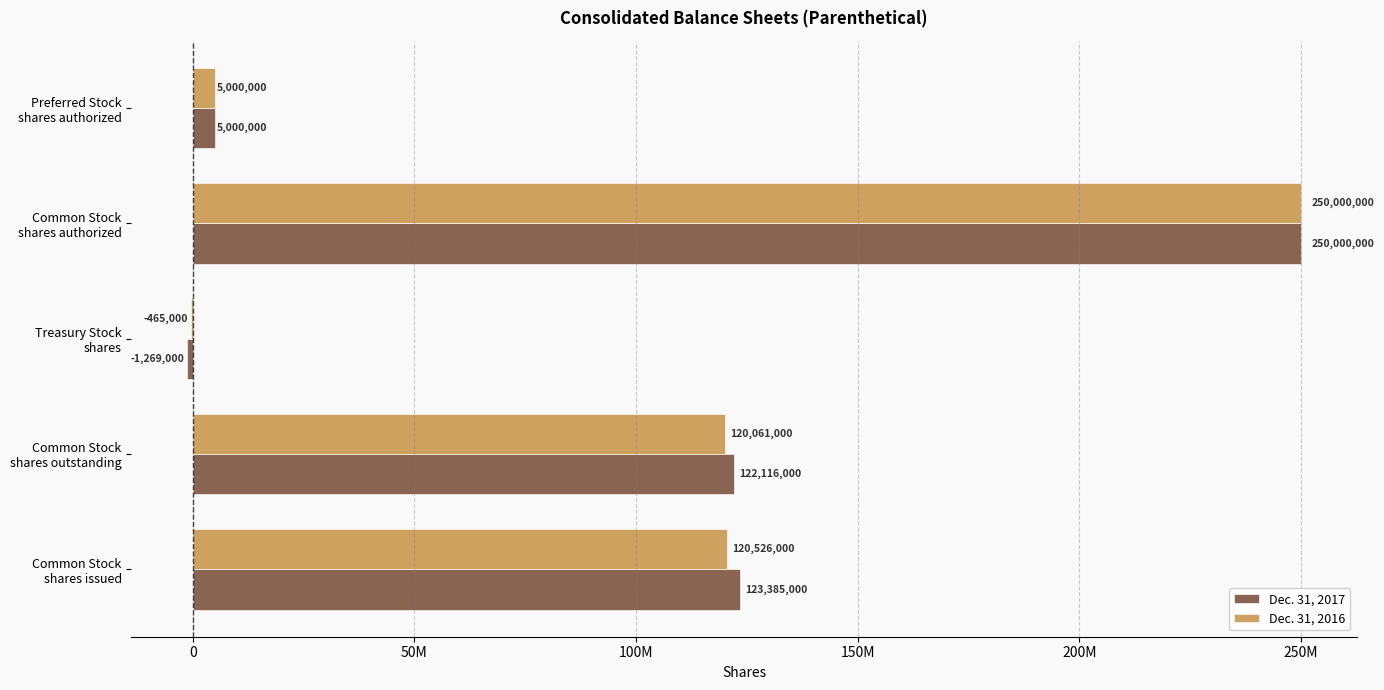

At which category is the sum across all series the highest?

Common Stock
shares authorized